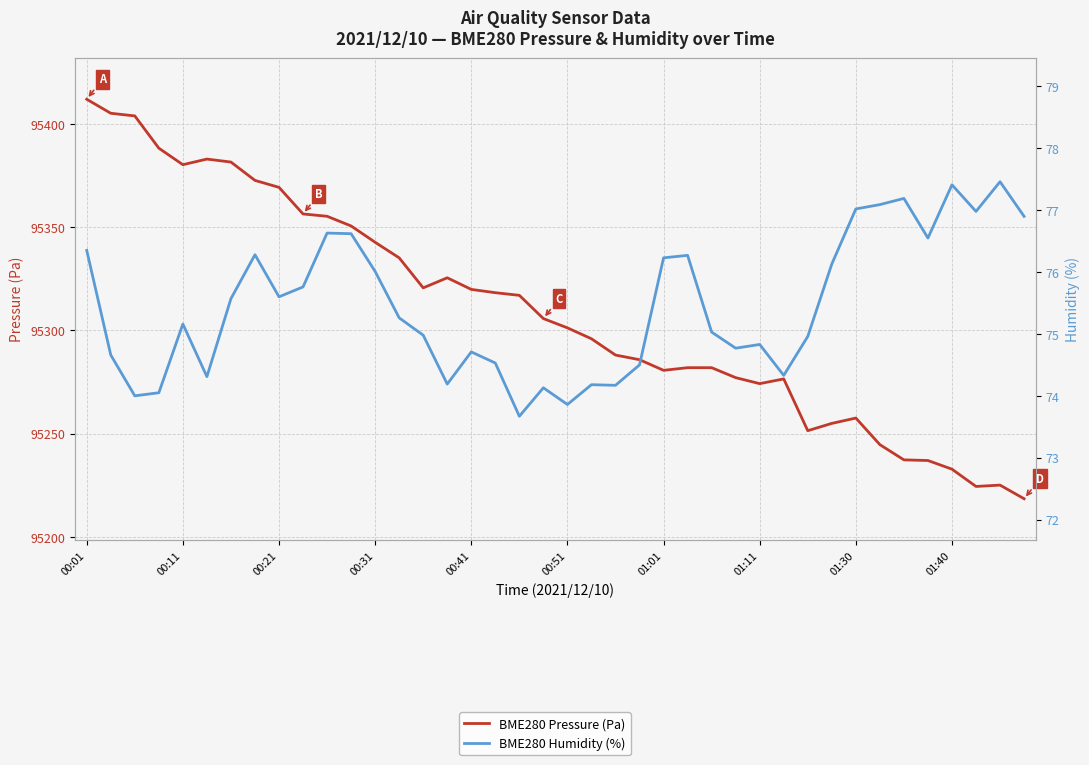

Which series has the largest total across all categories?

BME280 Pressure (Pa)